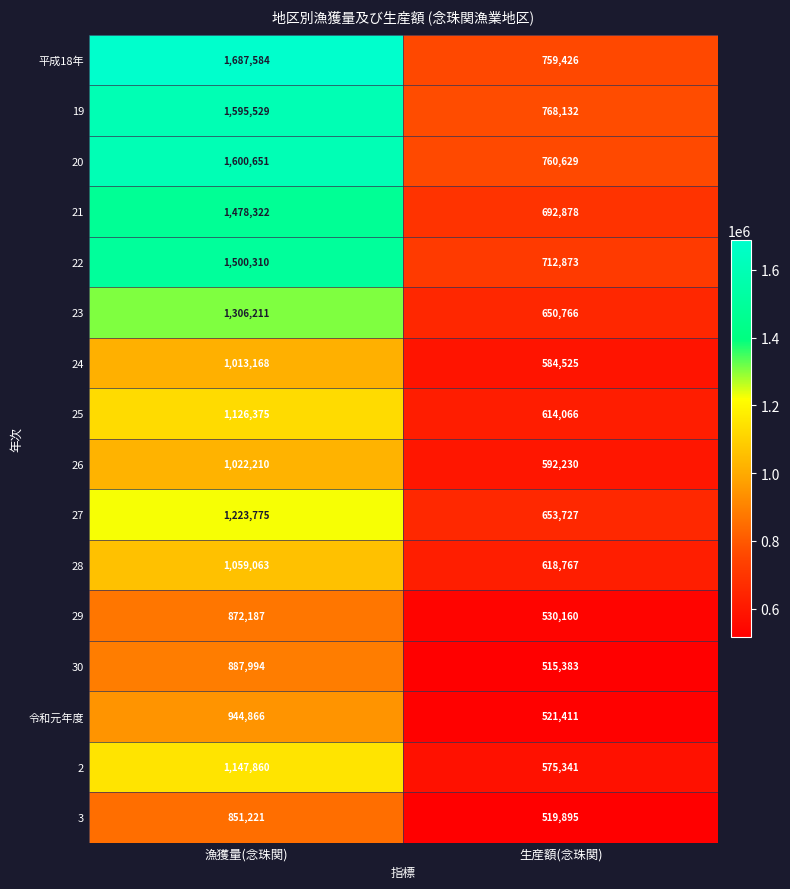

What is the maximum value shown in the chart?

1687584